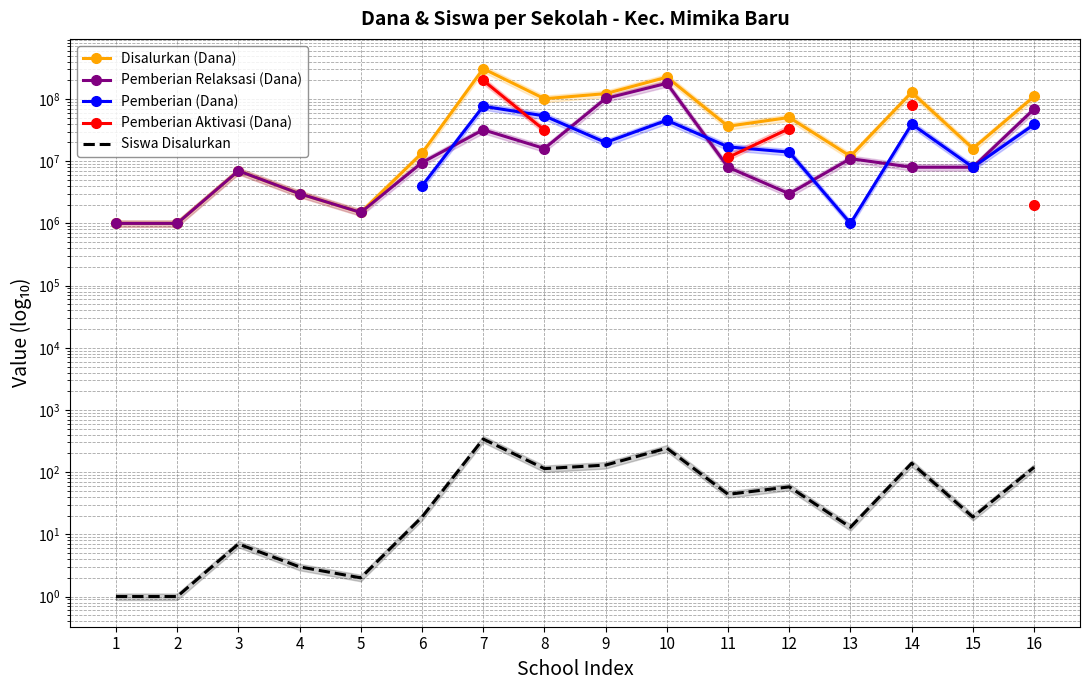

At which category is the sum across all series the highest?

7